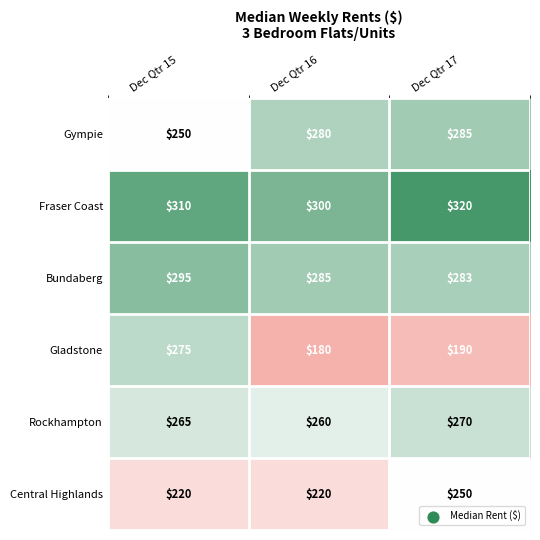

How many categories are shown in the chart?

3